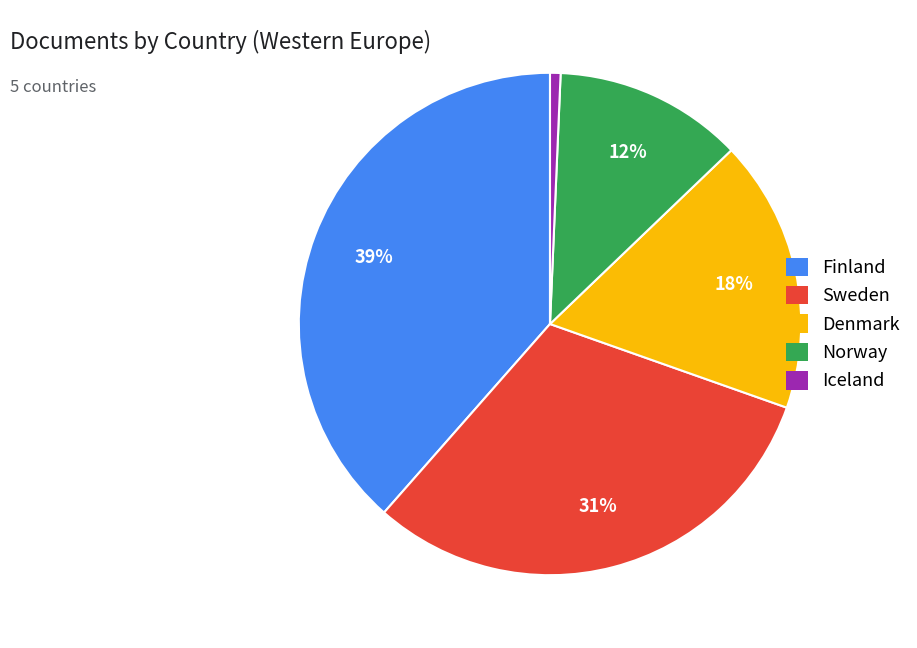

Which has a higher value, Iceland or Norway?

Norway